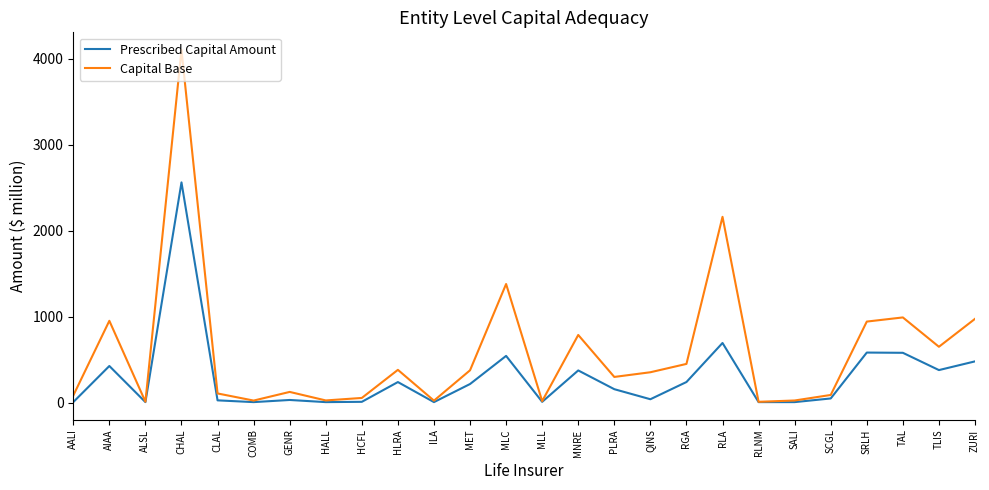

True or false: Capital Base has more than 0 interior local peaks.

True